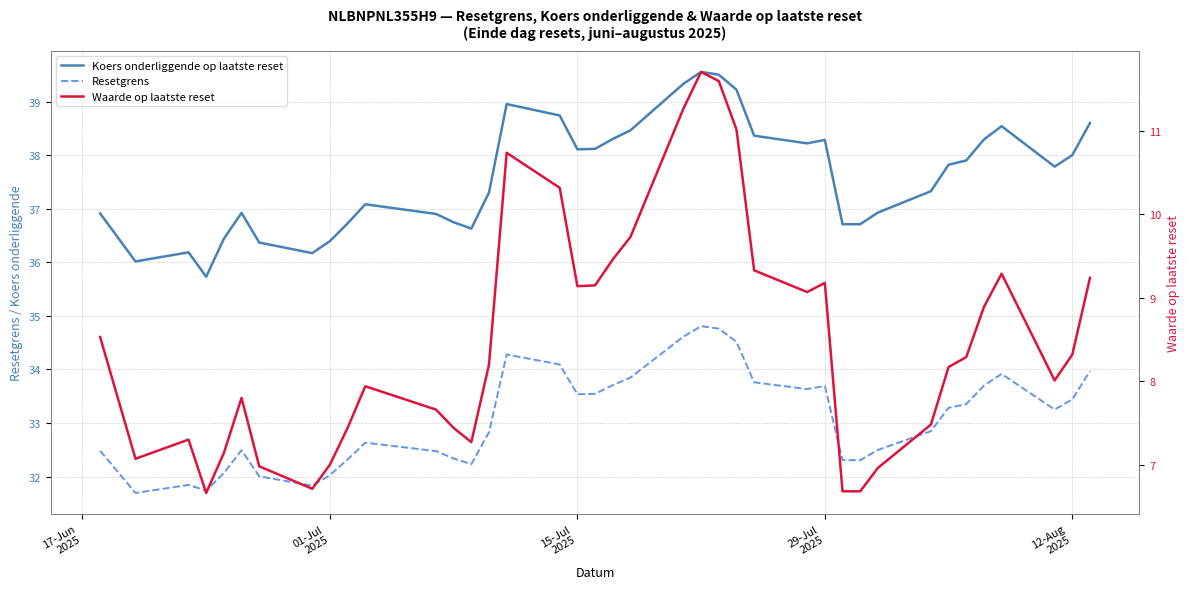

What is the sum of all Resetgrens values?

1290.7